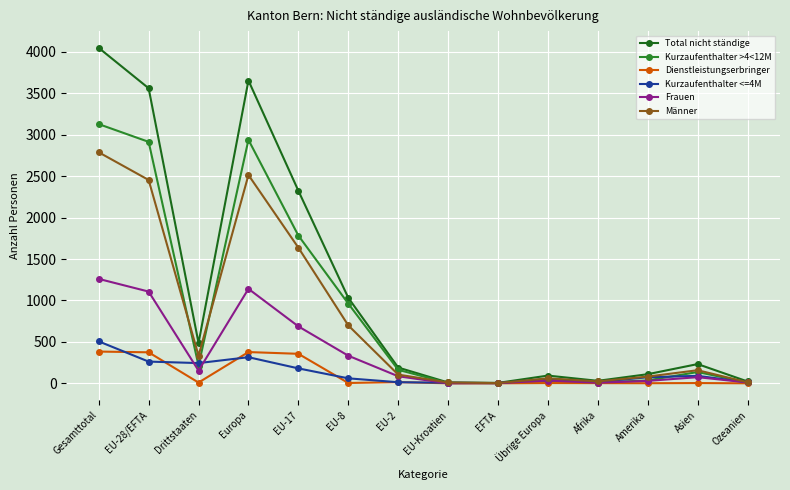

What is the approximate value of Männer at Europa, to the nearest 10?

2510